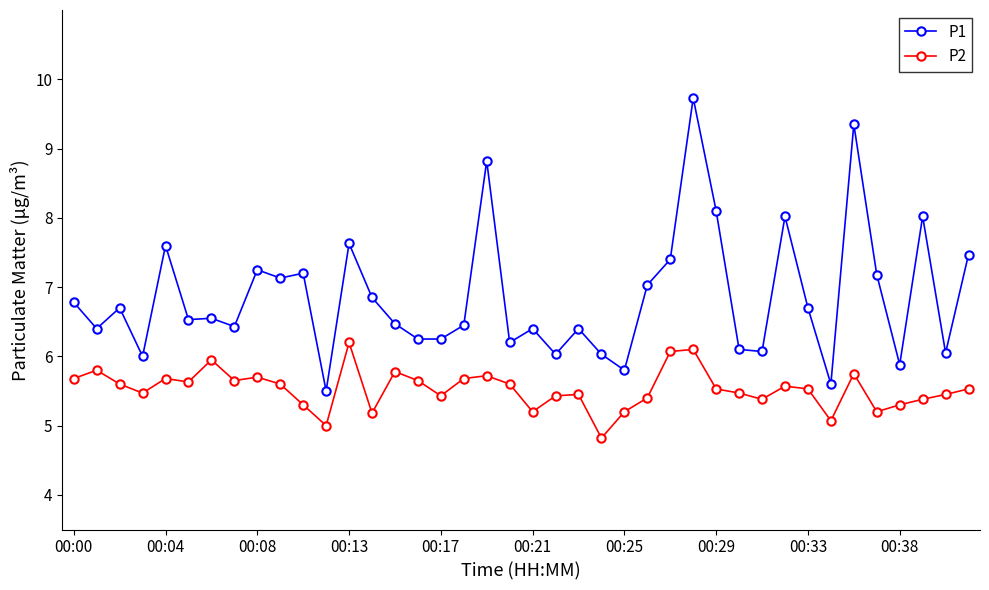

True or false: P1 and P2 intersect in this chart.

False